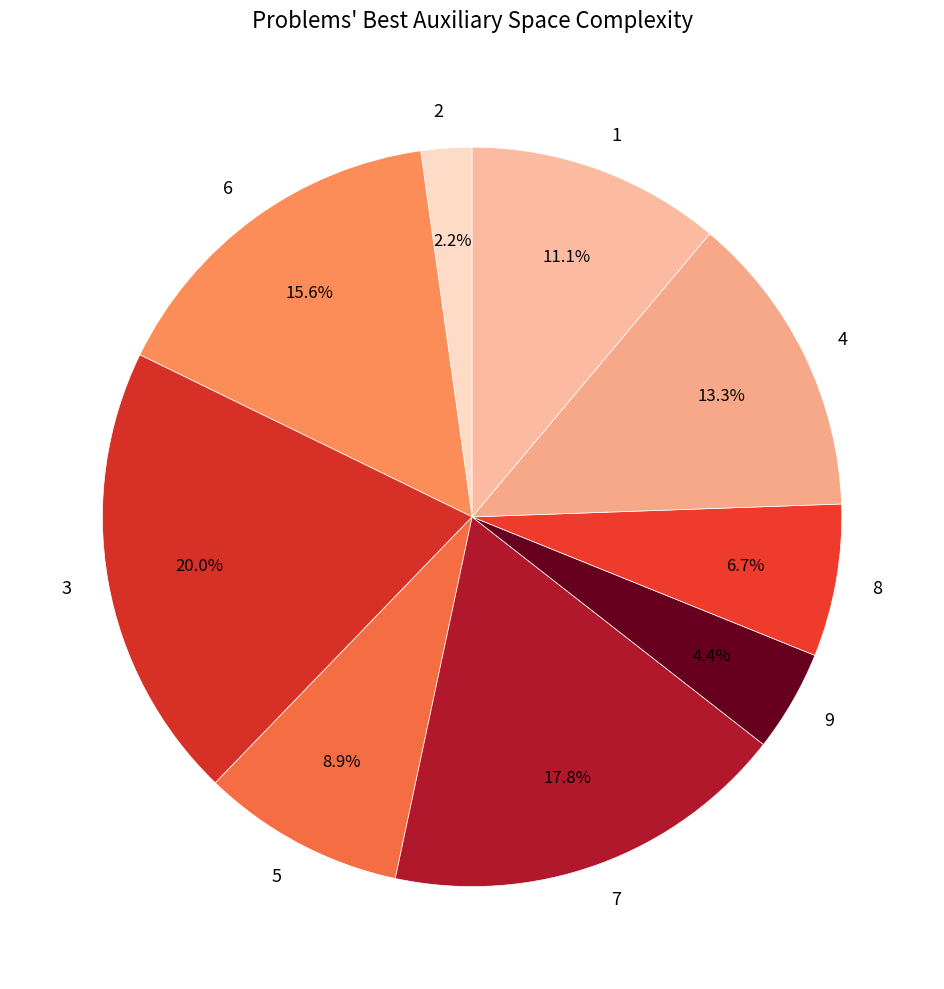

What percentage is the 1 slice, to the nearest percent?

11%